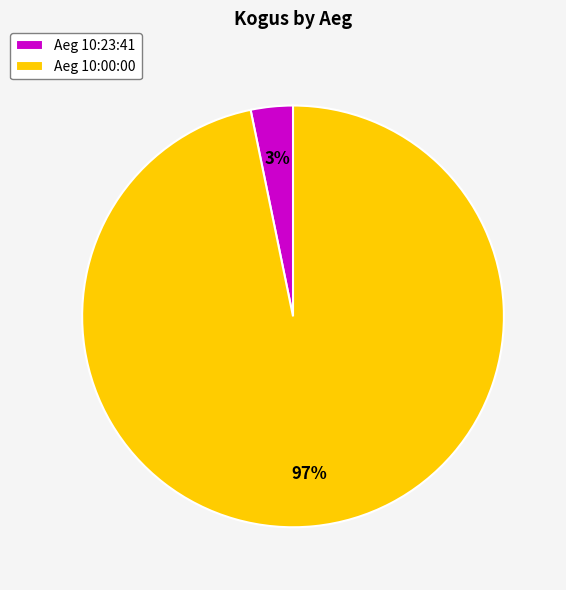

Is it true that Aeg 10:00:00 is 97% of the pie?

True